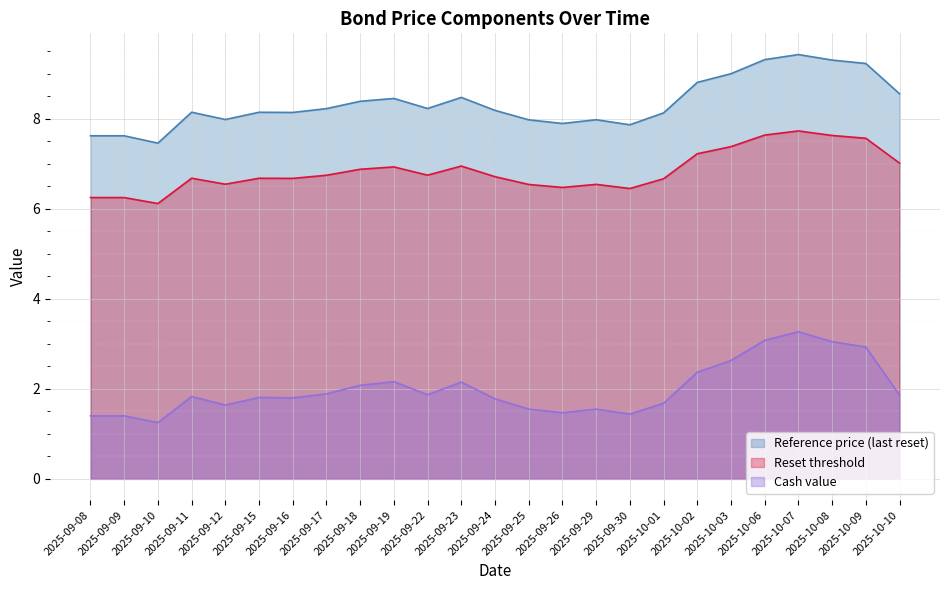

Does the chart display data point markers on the line(s)?

No